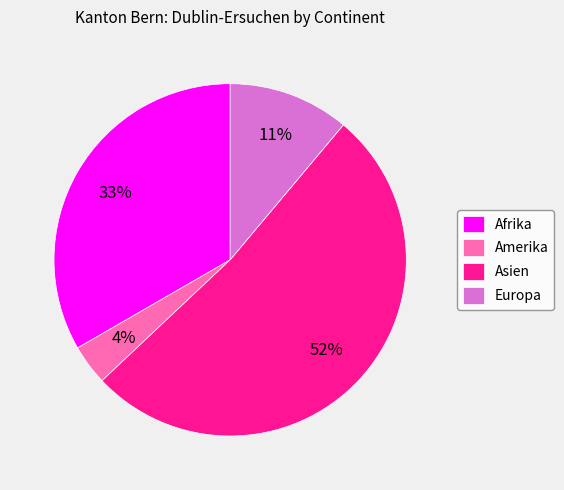

Which category has the smallest portion of the pie?

Amerika